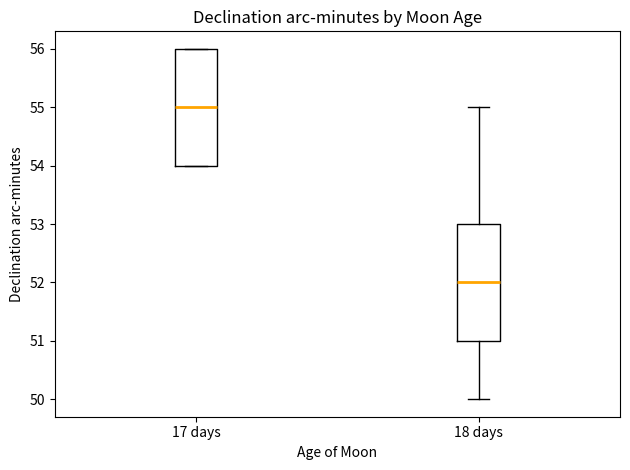

Where is the lower edge of the box for 17 days on the y-axis? The values are not printed on the chart, so give them approximately, as read against the axis.

54